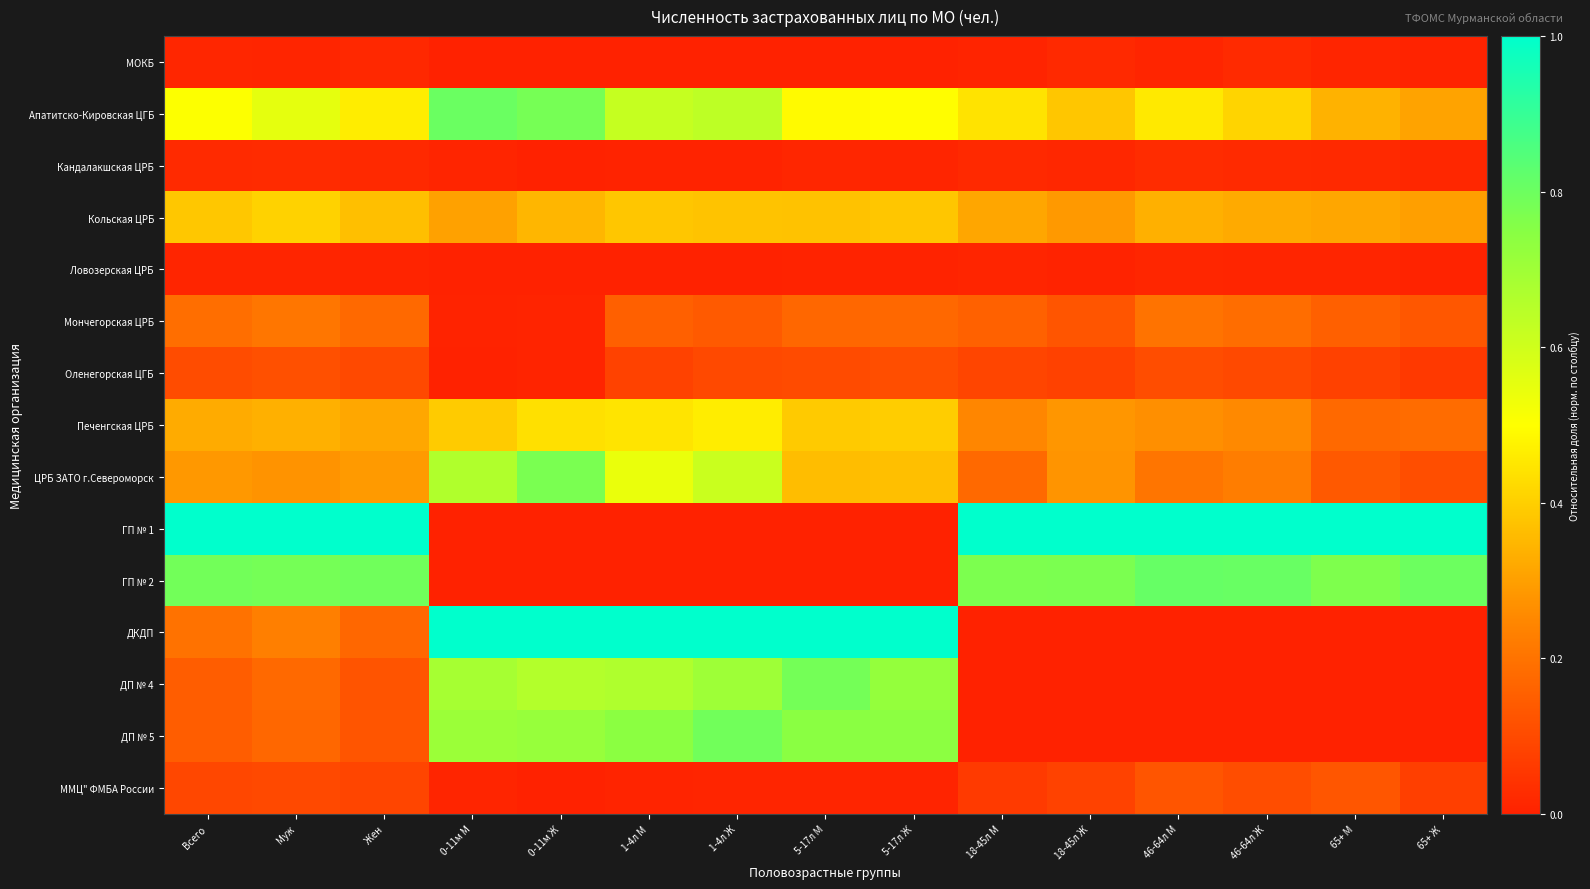

Which series has the widest spread of values?

ГП № 1